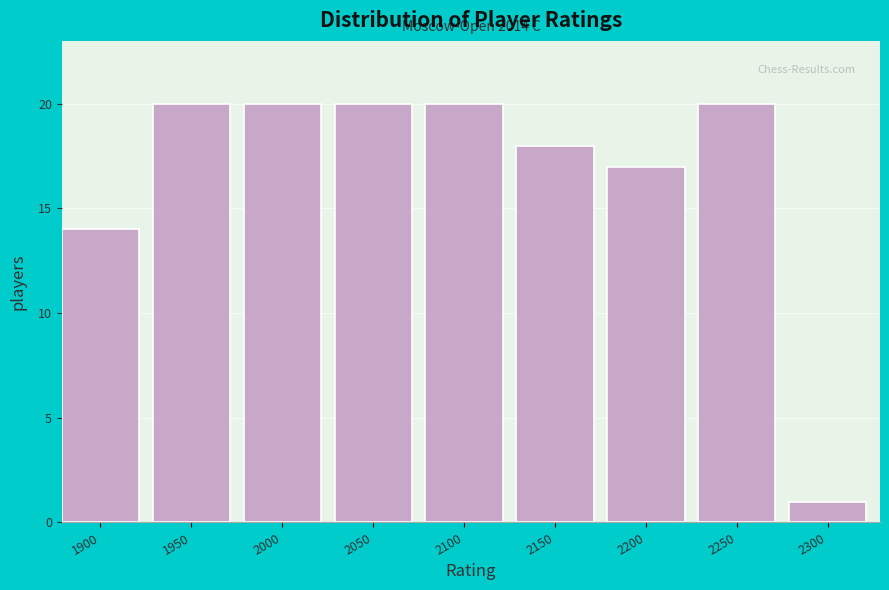

Reading left to right, list all the values displayed in this chart.

1900=14	1950=20	2000=20	2050=20	2100=20	2150=18	2200=17	2250=20	2300=1